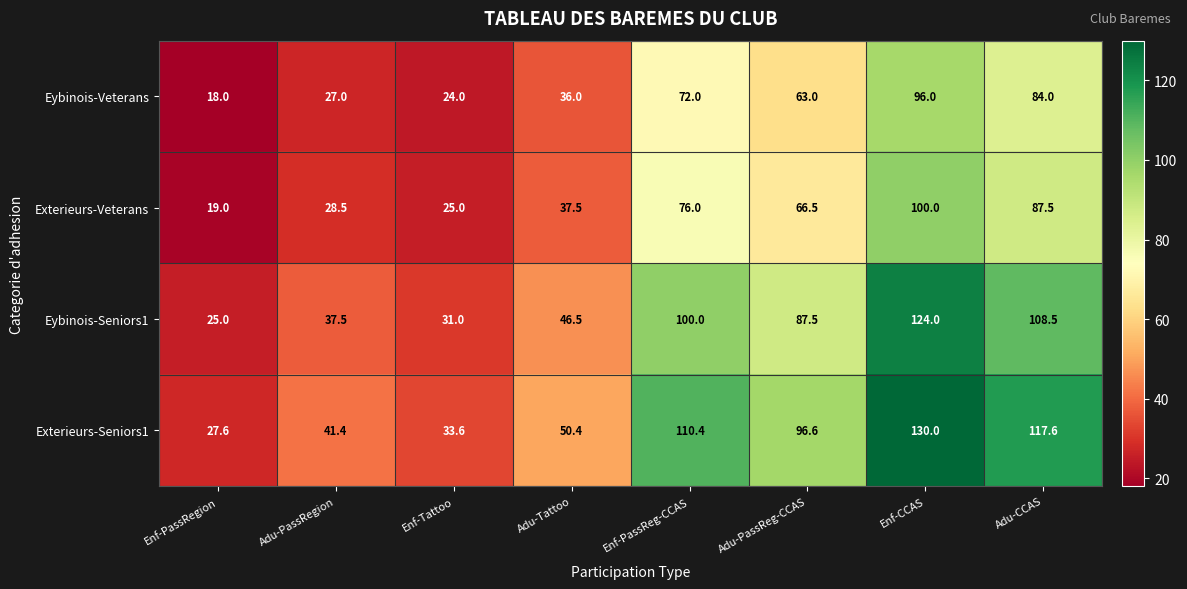

What is the difference between the Exterieurs-Seniors1 values at Enf-PassReg-CCAS and Enf-Tattoo?

76.8